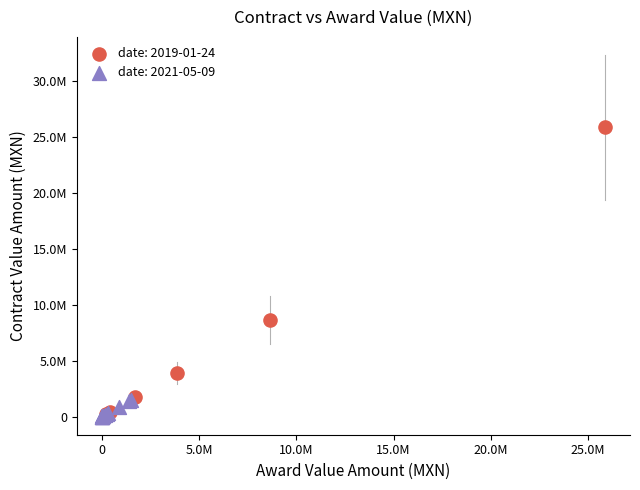

What are all the series names shown in the legend?

date: 2019-01-24, date: 2021-05-09